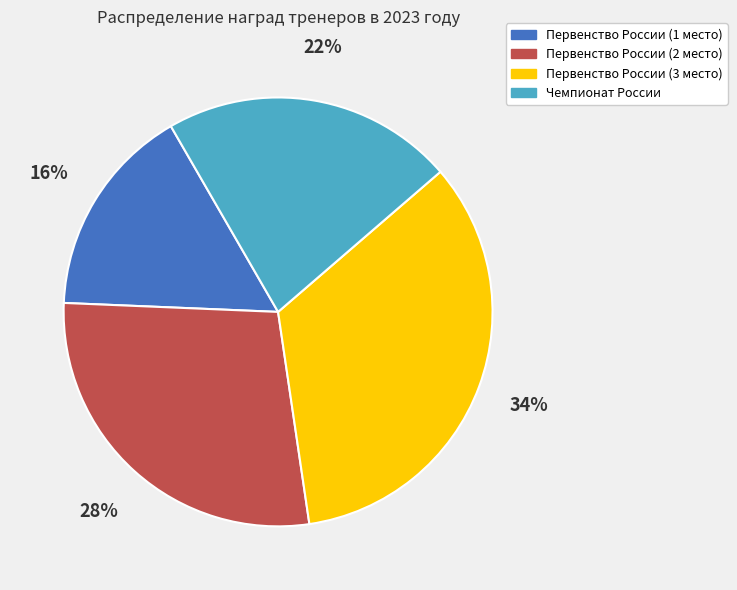

Which has a higher value, Первенство России (1 место) or Первенство России (3 место)?

Первенство России (3 место)